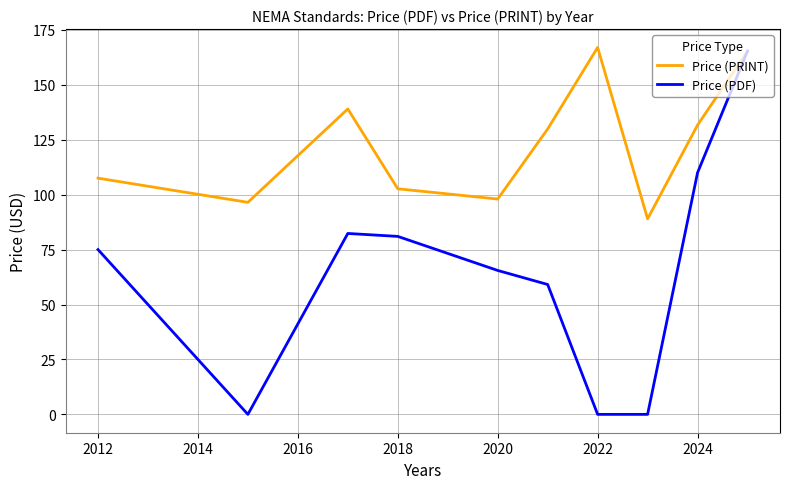

What is the greatest value displayed?

167.0